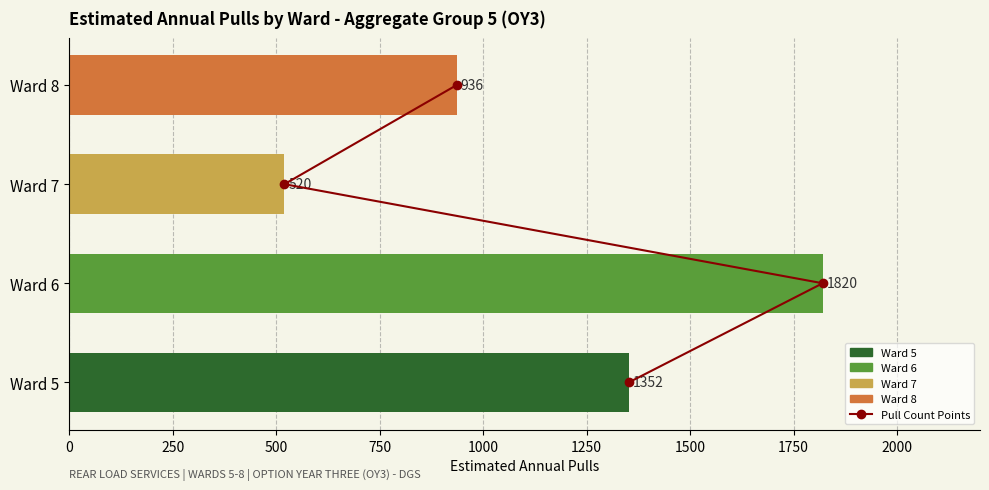

True or false: the data shows 0 at 250.

False